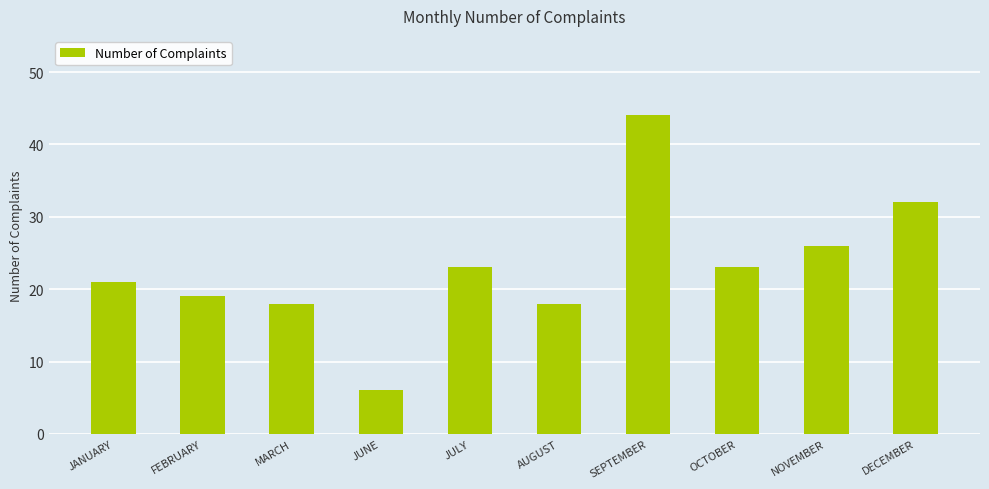

Reading left to right, list all the values displayed in this chart.

JANUARY=21	FEBRUARY=19	MARCH=18	JUNE=6	JULY=23	AUGUST=18	SEPTEMBER=44	OCTOBER=23	NOVEMBER=26	DECEMBER=32